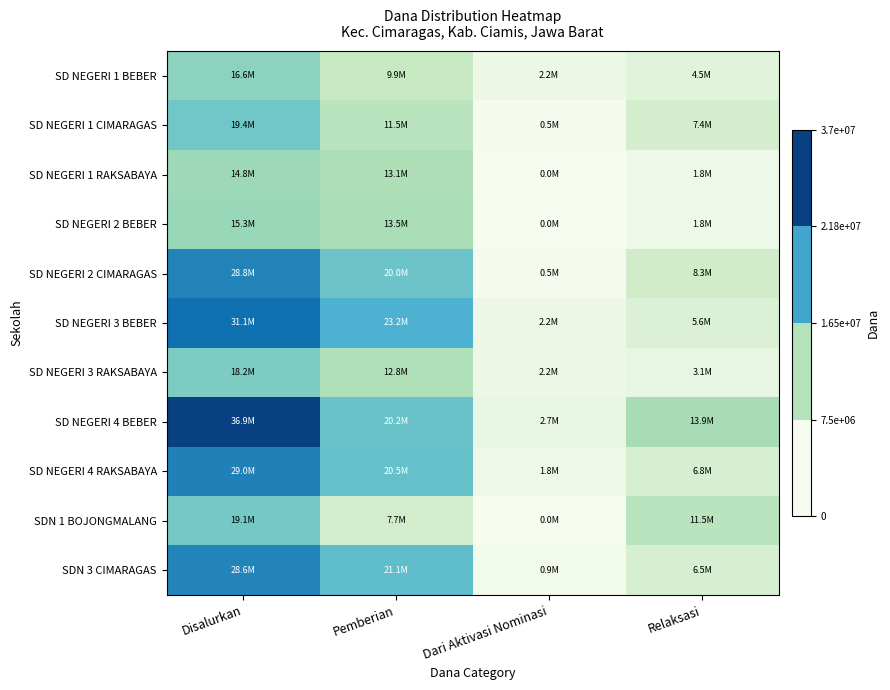

Which has a higher value, Pemberian or Dari Aktivasi Nominasi?

Pemberian